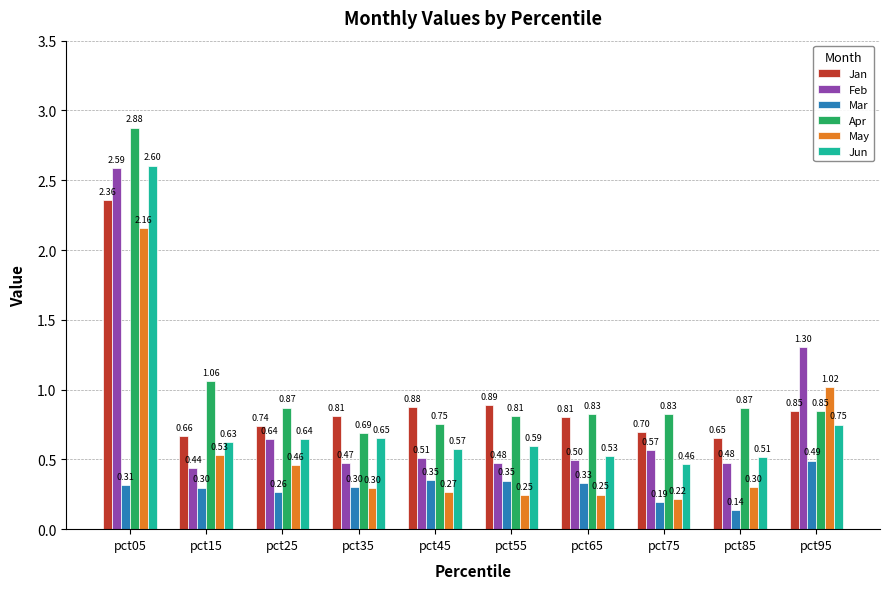

What is the difference between the highest and lowest values at pct05?

2.6